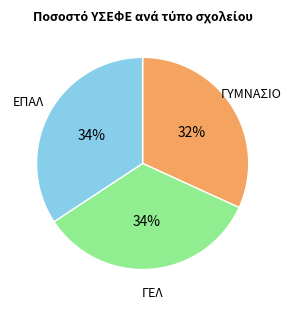

To the nearest percent, what is the average slice percentage?

33%